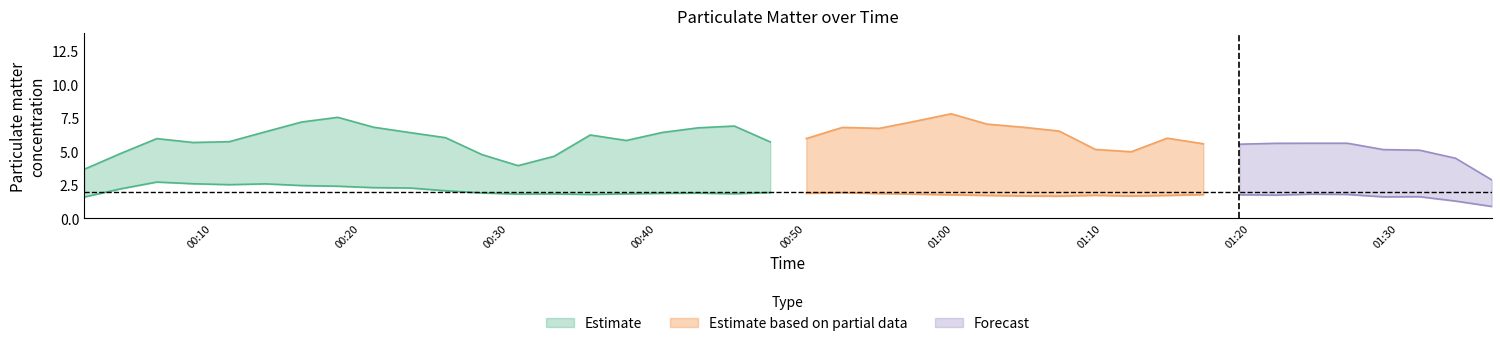

How many interior local peaks does the P1 series have?

13